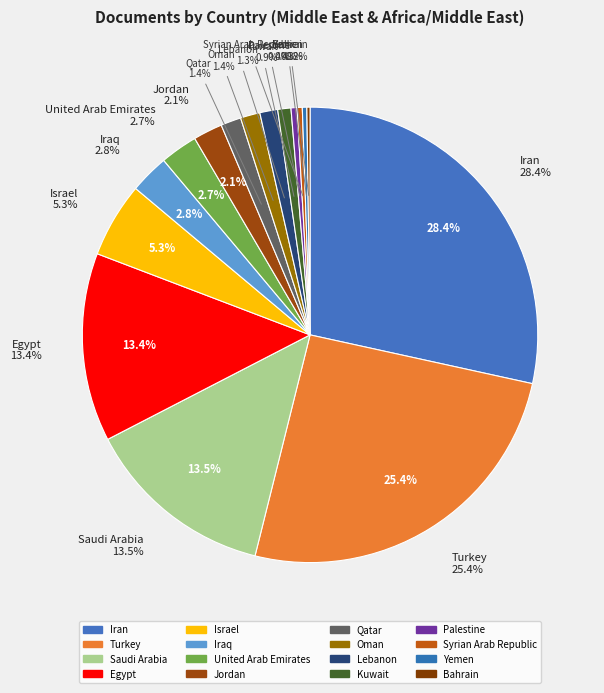

How many slices are in this pie chart?

16